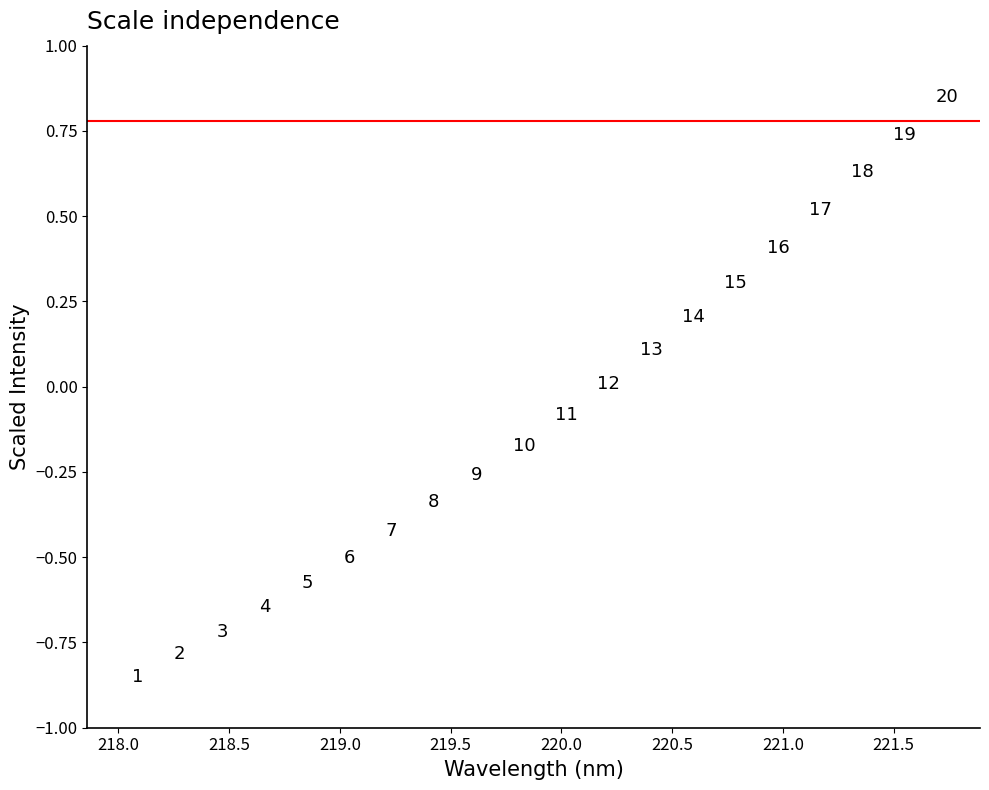

What is the range of X values (max minus min)?

3.6